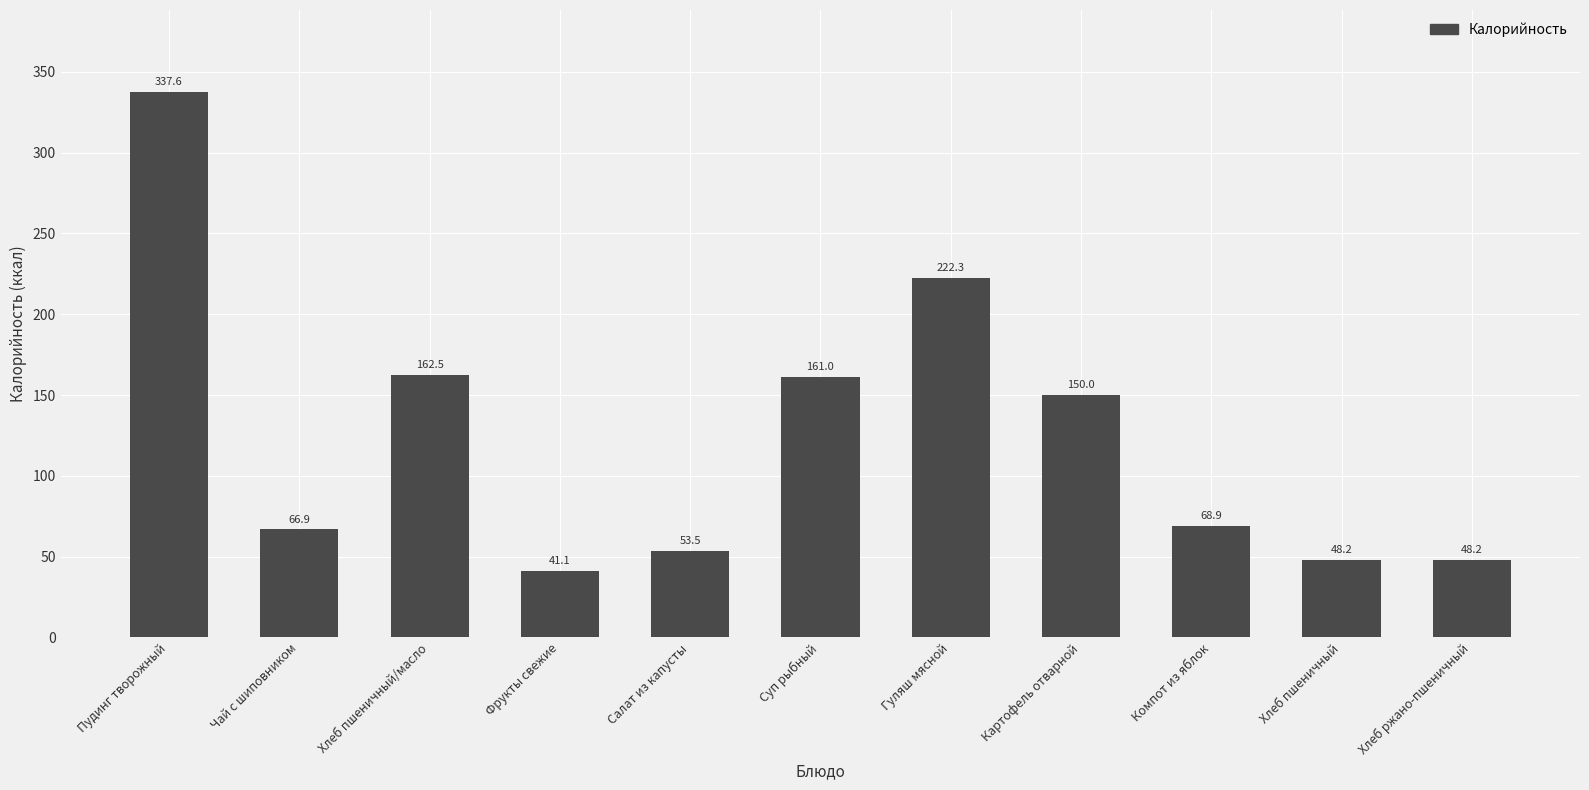

What is the smallest value displayed?

41.1